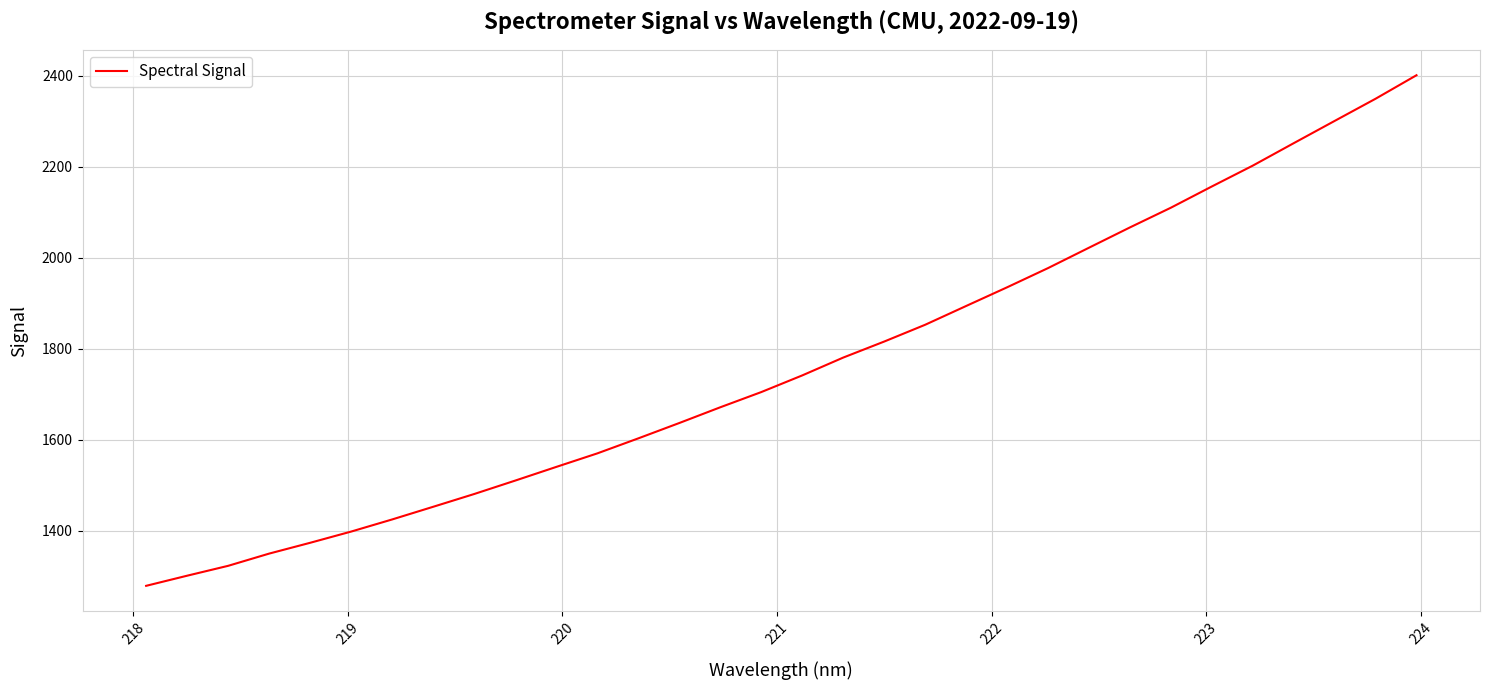

What is the smallest value displayed?

1279.3